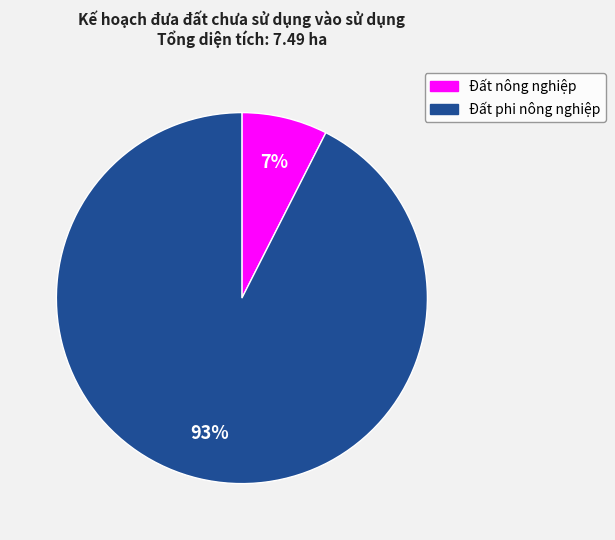

Which category has the biggest portion of the pie?

Đất phi nông nghiệp